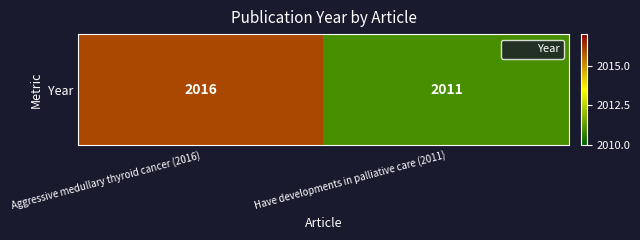

How many values are between 2011 and 2016?

2